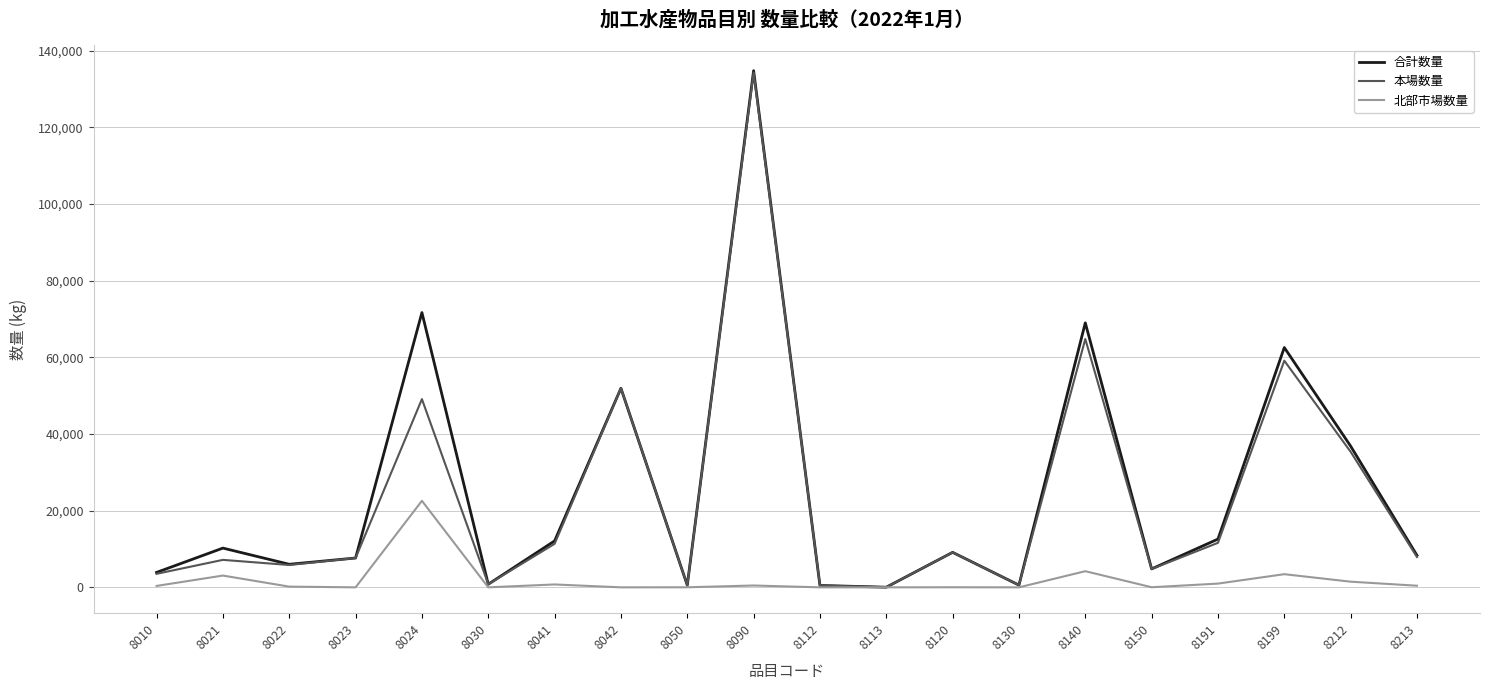

Which category has the highest value in the 北部市場数量 series?

8024